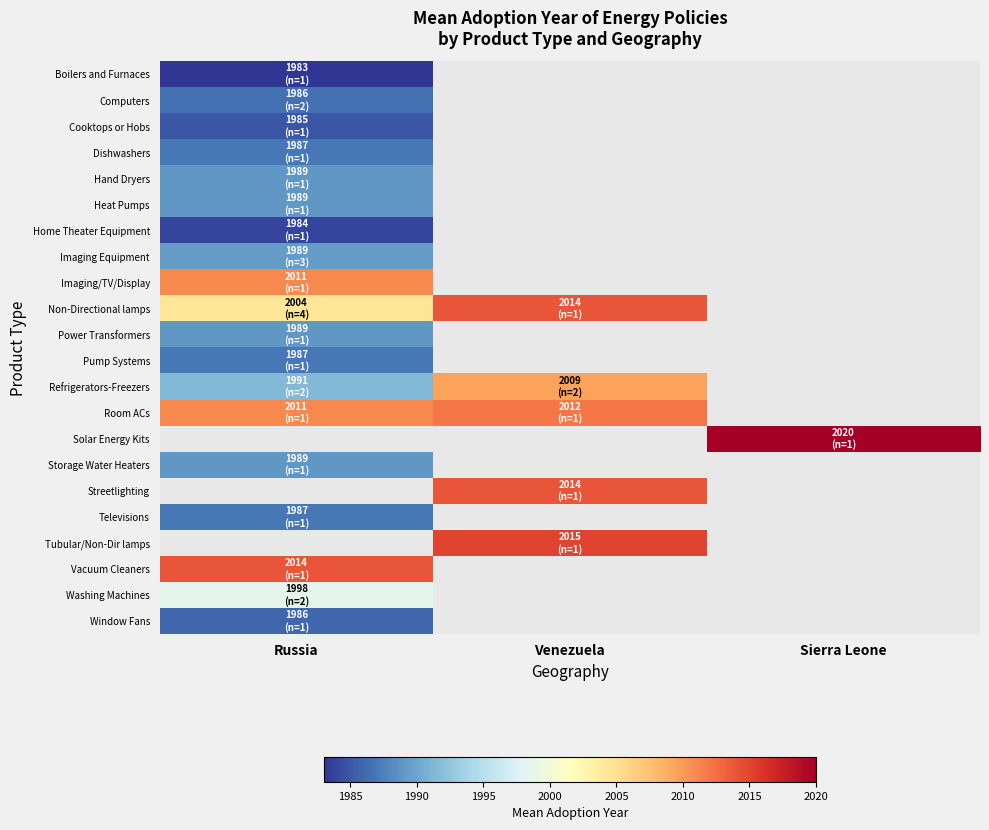

How many data points does each series have?

3